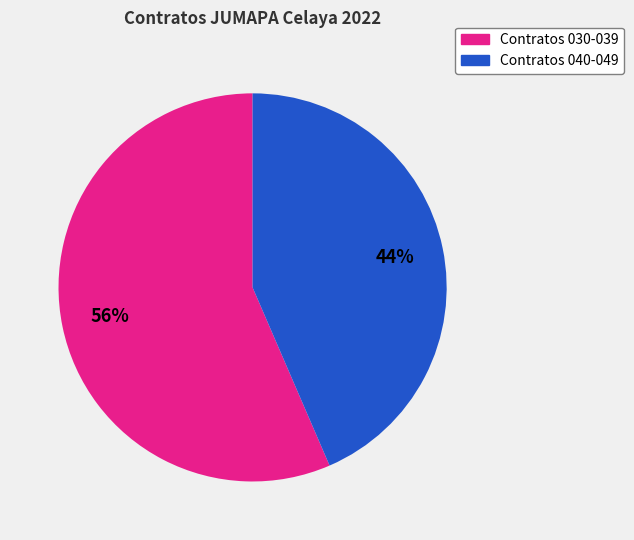

Do Contratos 030-039 and Contratos 040-049 together represent more than half of the pie?

Yes